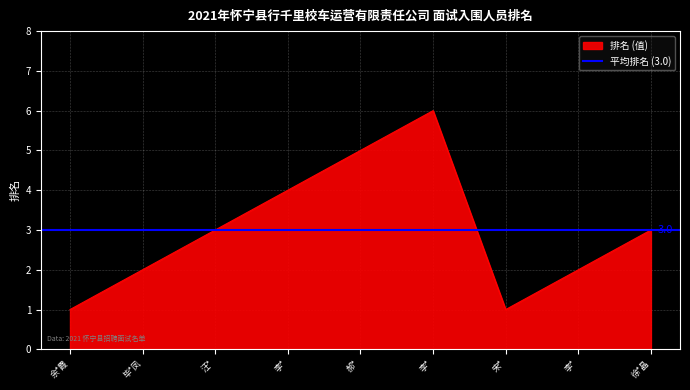

How many distinct data groups are displayed?

1